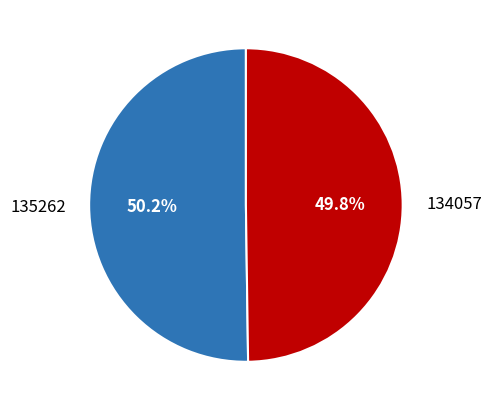

Approximately how many times larger is the value at 134057 compared to 135262?

1.0